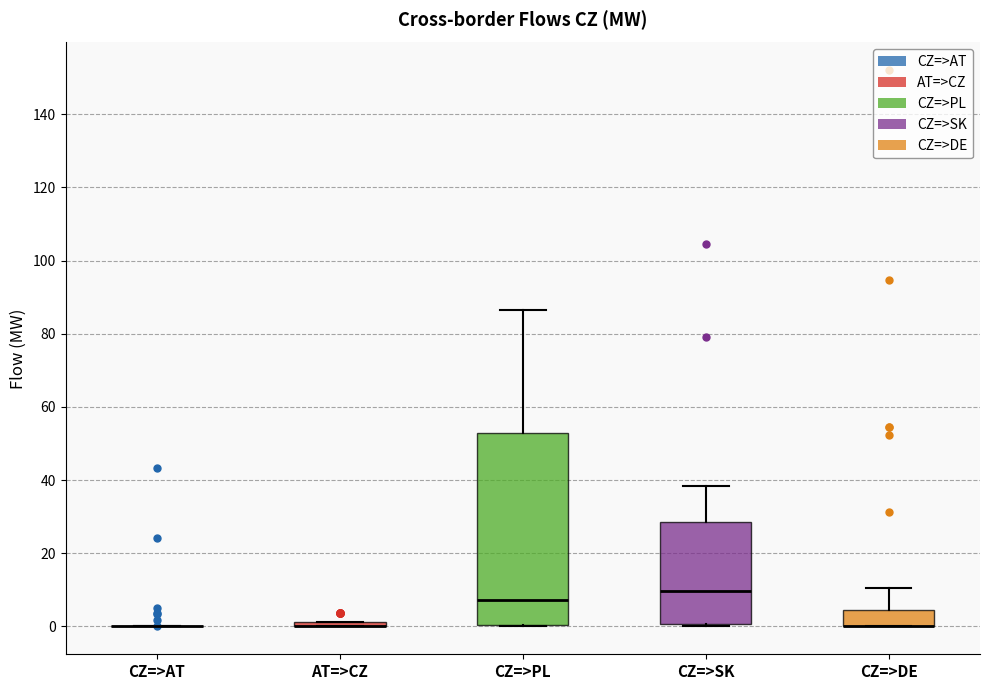

Where is the upper edge of the box for CZ=>DE on the y-axis? The values are not printed on the chart, so give them approximately, as read against the axis.

4